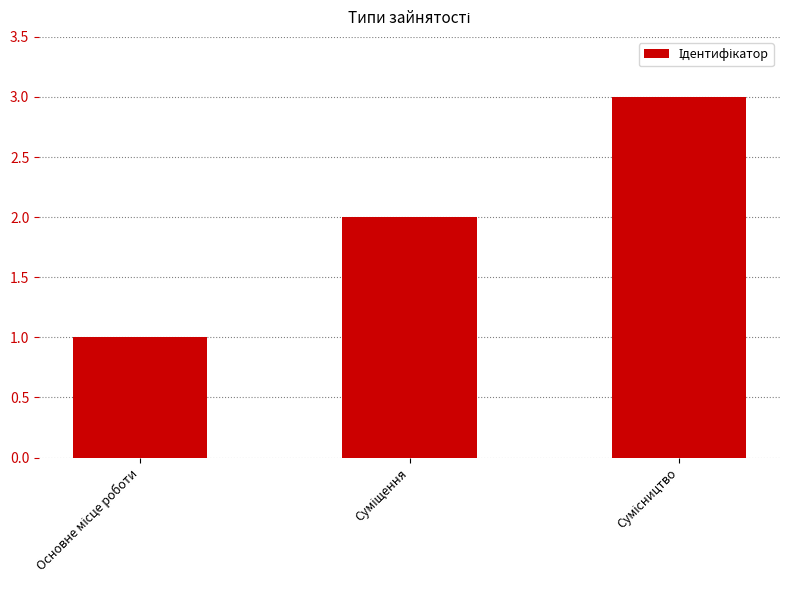

How many data points are less than 2?

1